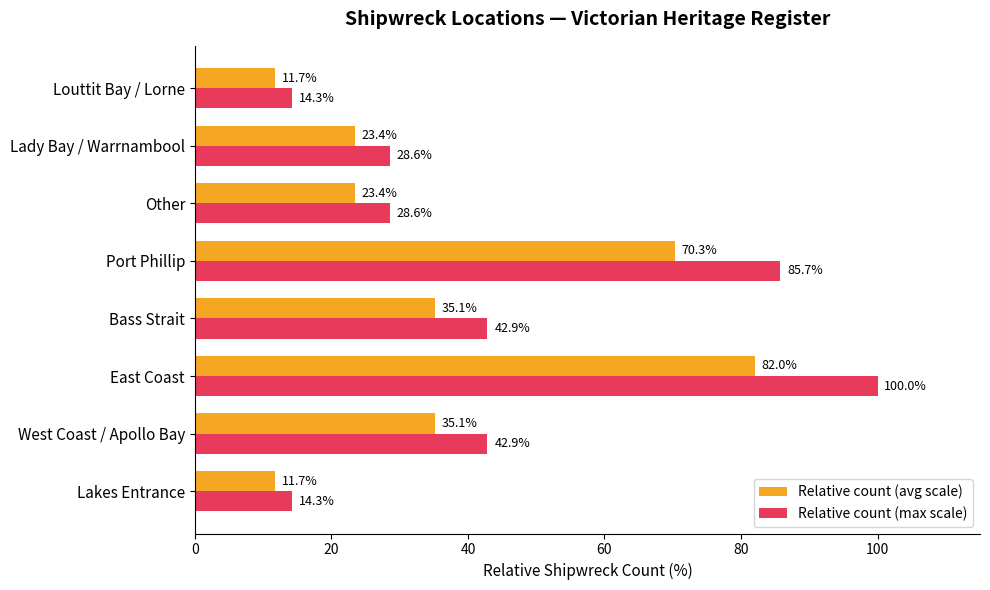

Rank the series at Lakes Entrance from lowest to highest value.

Relative count (avg scale), Relative count (max scale)